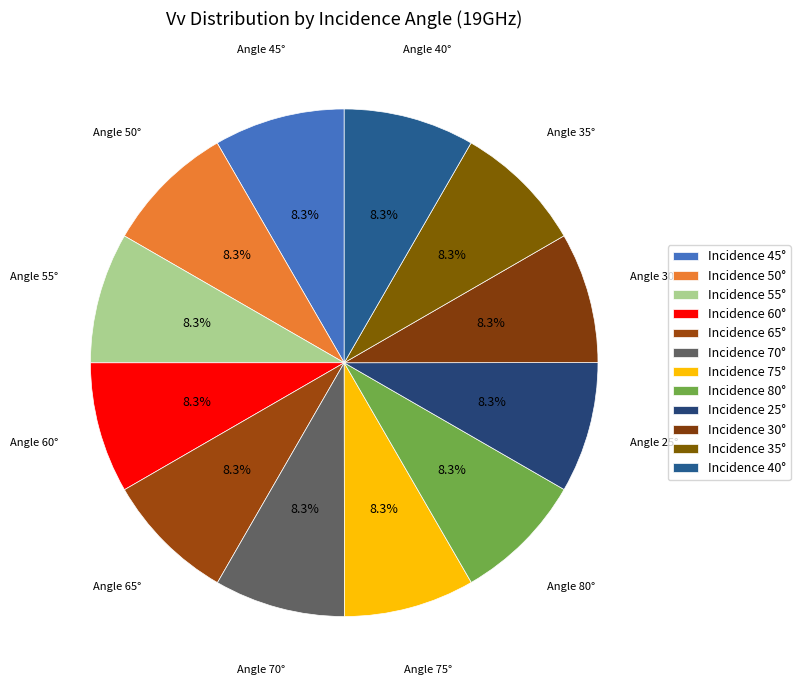

How many segments does this pie chart have?

12